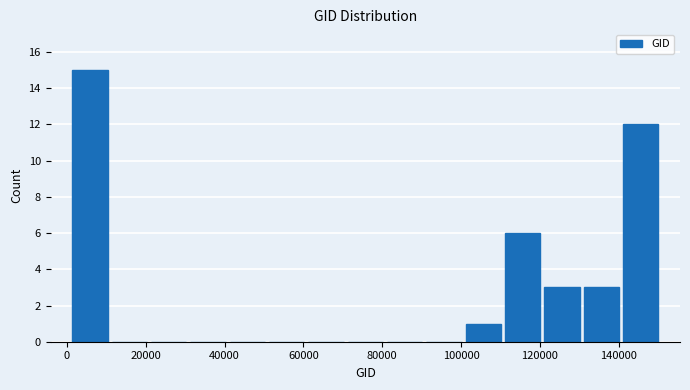

Which range on the x-axis has the tallest bar?

0 to 10000